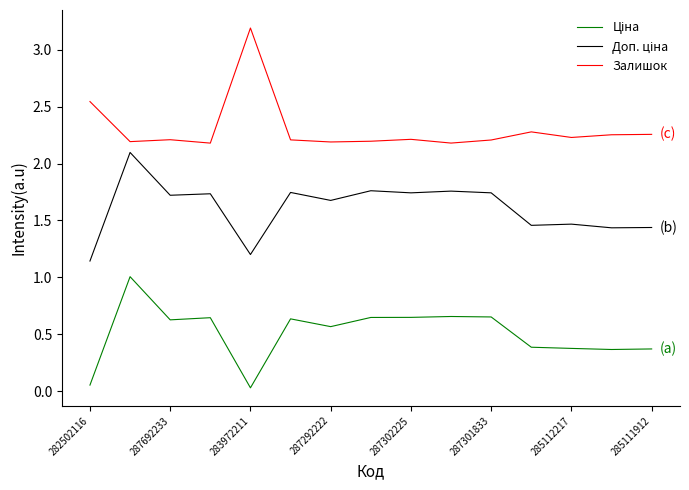

How many Доп. ціна values are between 1 and 2?

14